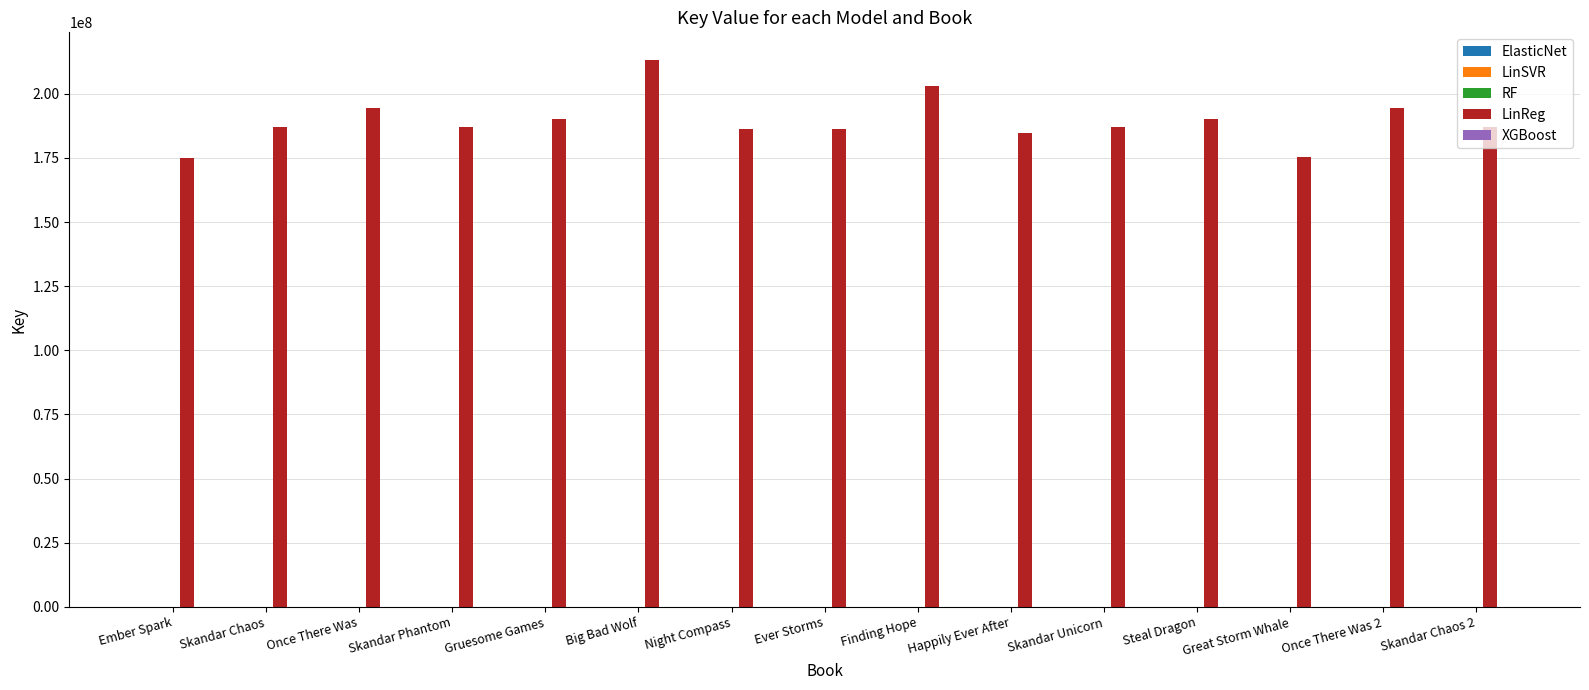

Are the bars horizontal?

No